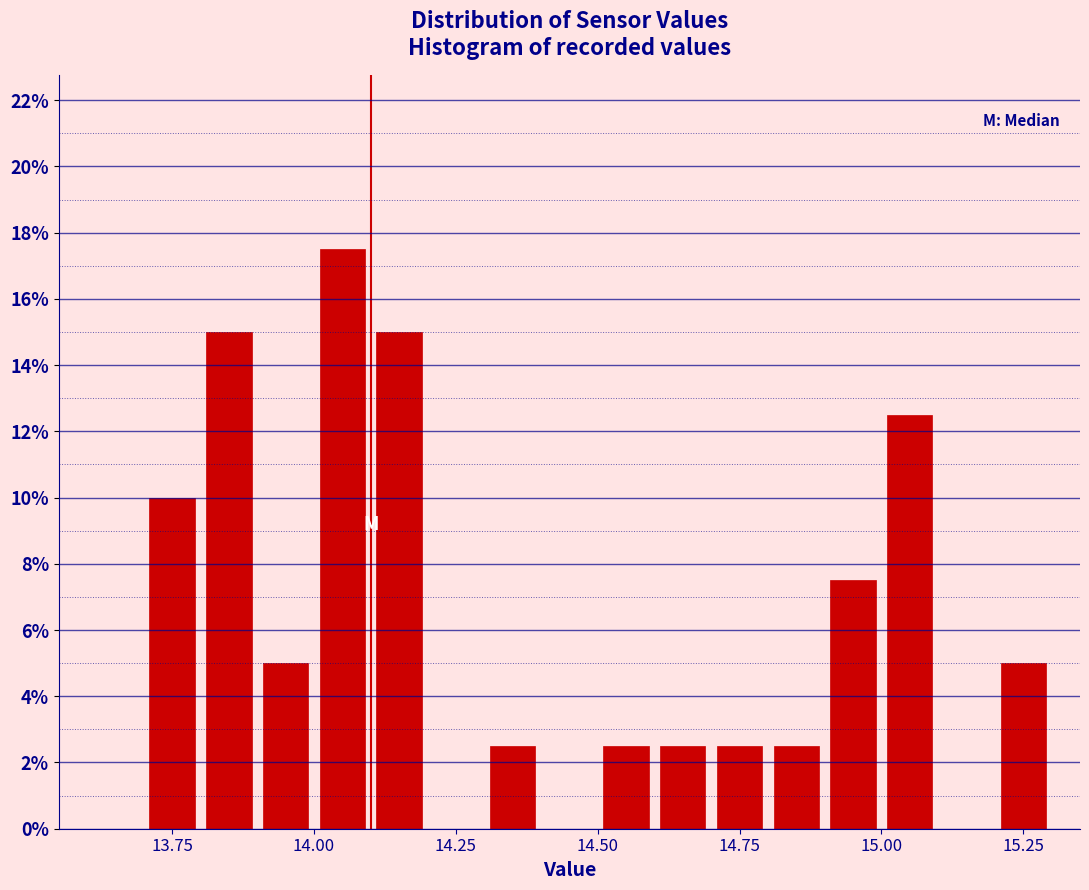

Read against the x-axis, roughly where is the centre of the tallest bar?

14.05